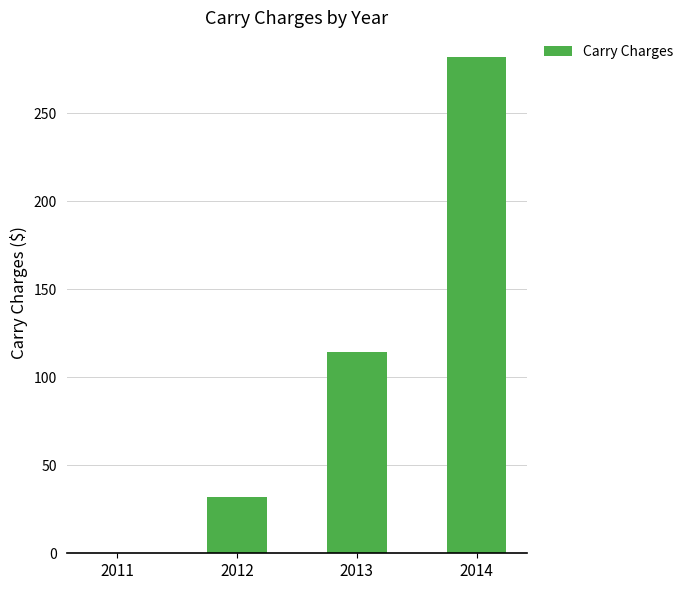

What is the ratio of the value at 2014 to the value at 2012?

8.8